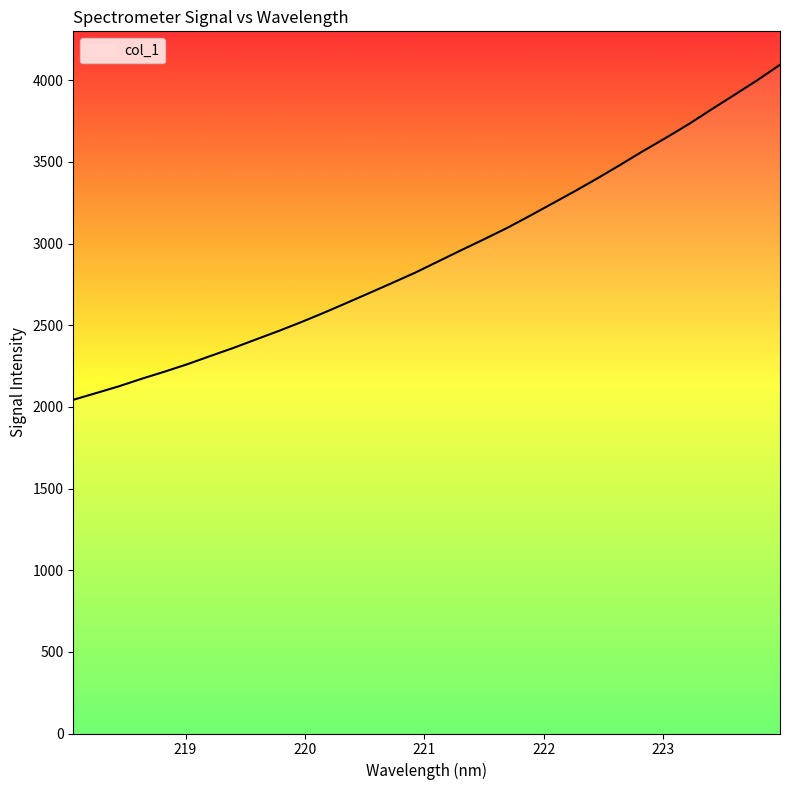

What is the difference between the maximum and minimum values?

2051.3